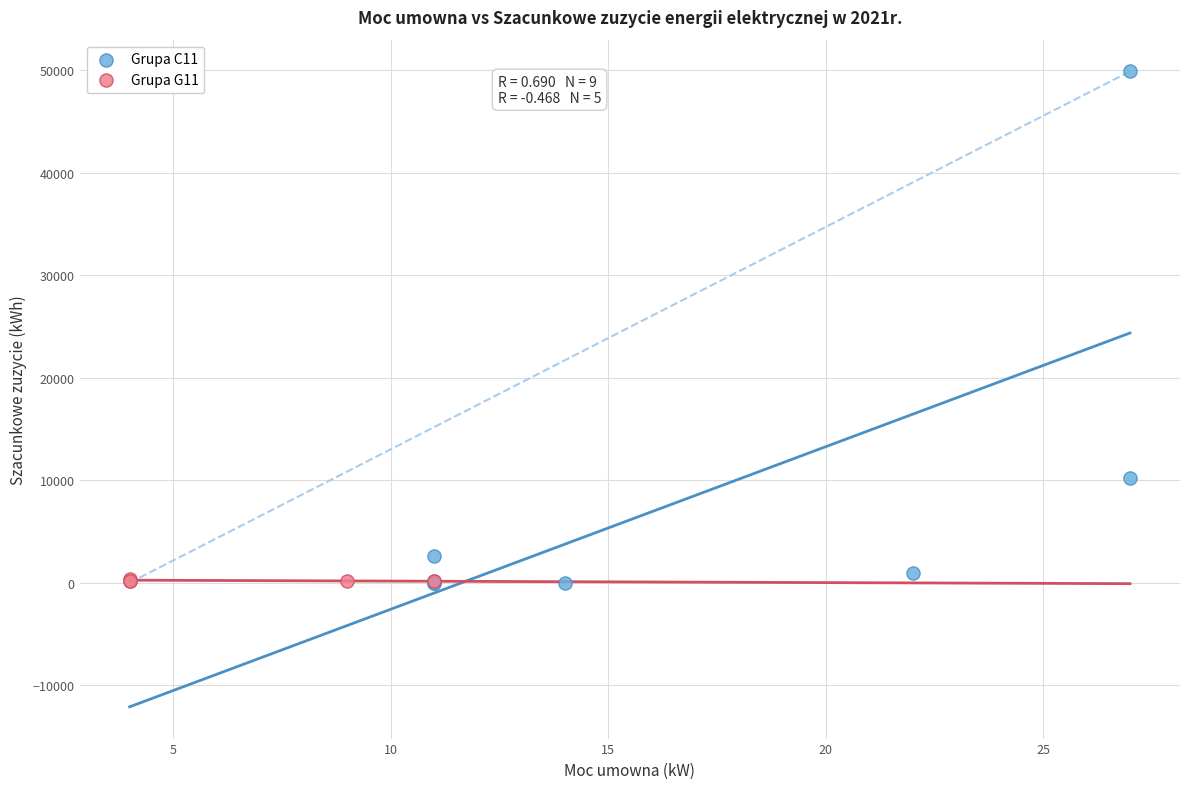

Which series has the widest spread of Y values?

Grupa C11